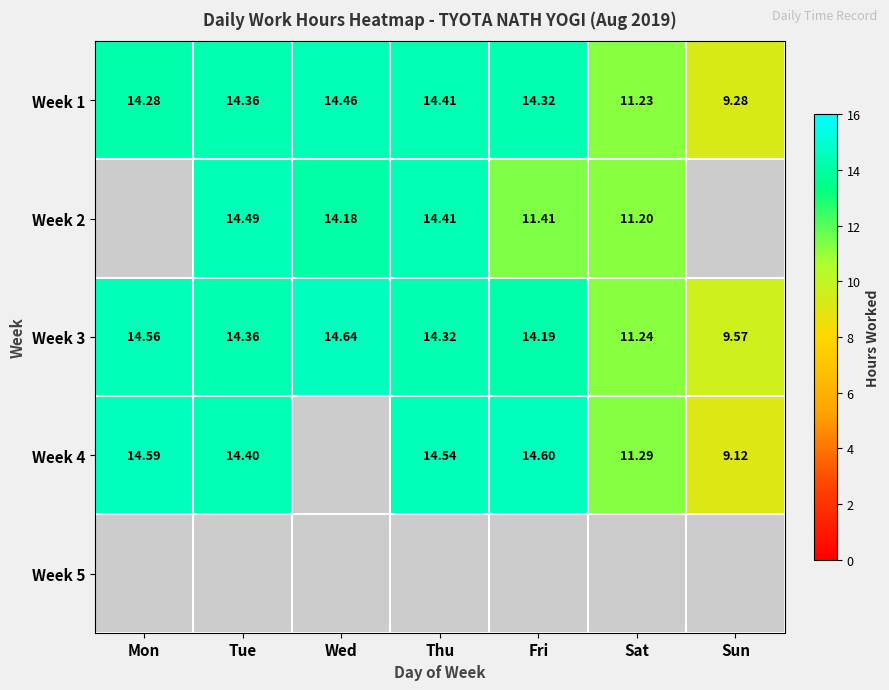

Where does the Week 1 series first go above 14?

Mon